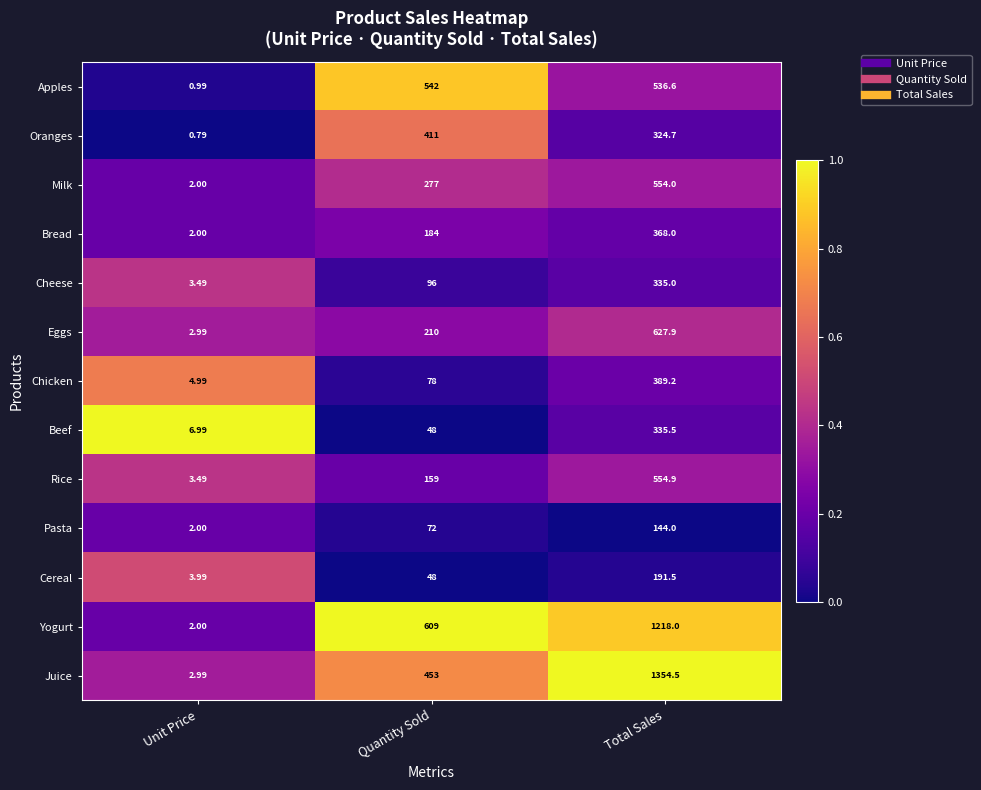

Which category has the lowest value in the Bread series?

Unit Price